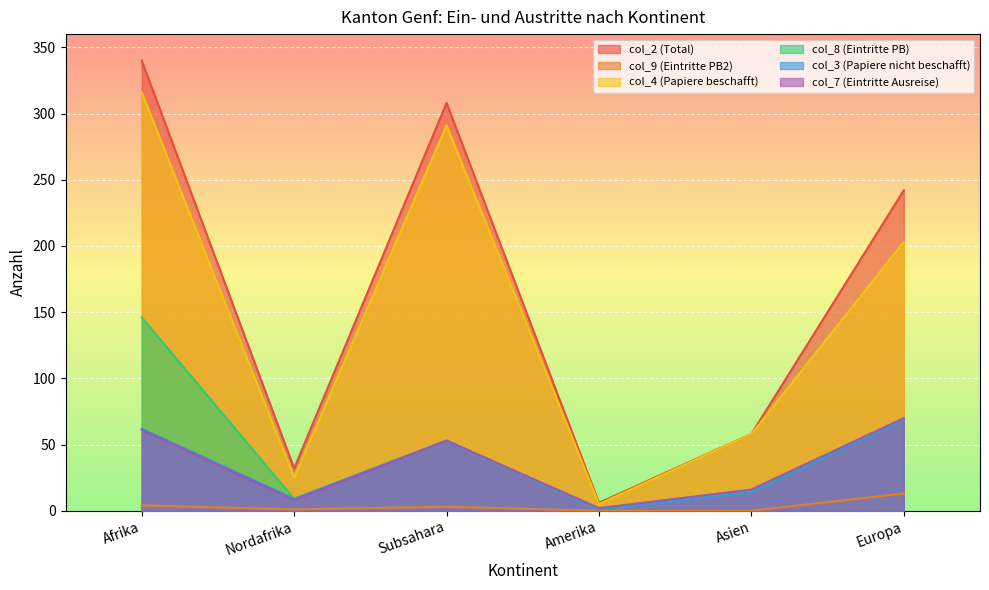

Reading left to right, extract all data points from this chart.

col_2 (Total): Afrika=340	Nordafrika=32	Subsahara=308	Amerika=6	Asien=58	Europa=242
col_9 (Eintritte PB2): Afrika=4	Nordafrika=1	Subsahara=3	Amerika=0	Asien=0	Europa=13
col_4 (Papiere beschafft): Afrika=316	Nordafrika=25	Subsahara=291	Amerika=5	Asien=58	Europa=203
col_8 (Eintritte PB): Afrika=146	Nordafrika=9	Subsahara=53	Amerika=1	Asien=14	Europa=69
col_3 (Papiere nicht beschafft): Afrika=62	Nordafrika=9	Subsahara=53	Amerika=1	Asien=14	Europa=69
col_7 (Eintritte Ausreise): Afrika=61	Nordafrika=8	Subsahara=53	Amerika=2	Asien=16	Europa=70